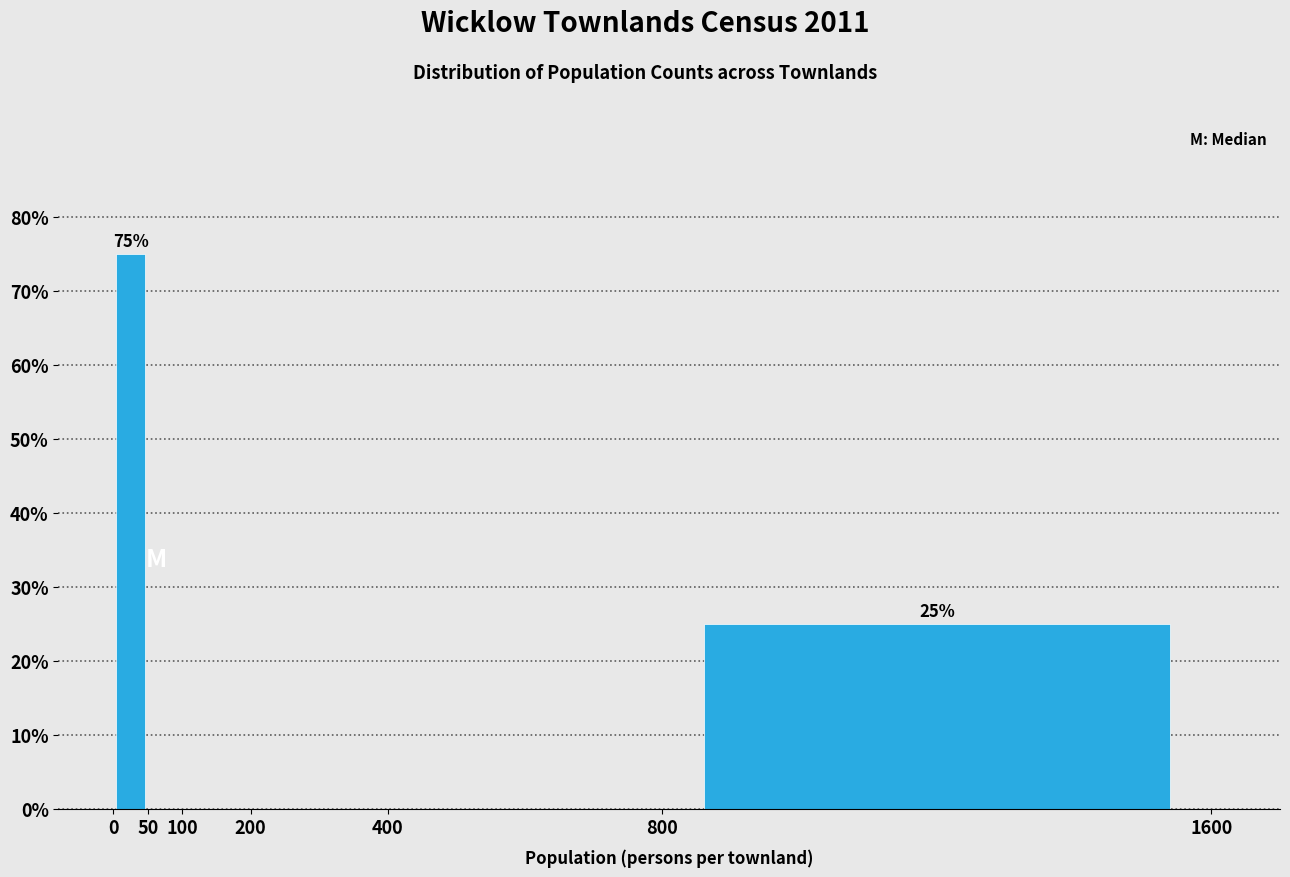

Which range on the x-axis has the tallest bar?

0 to 50